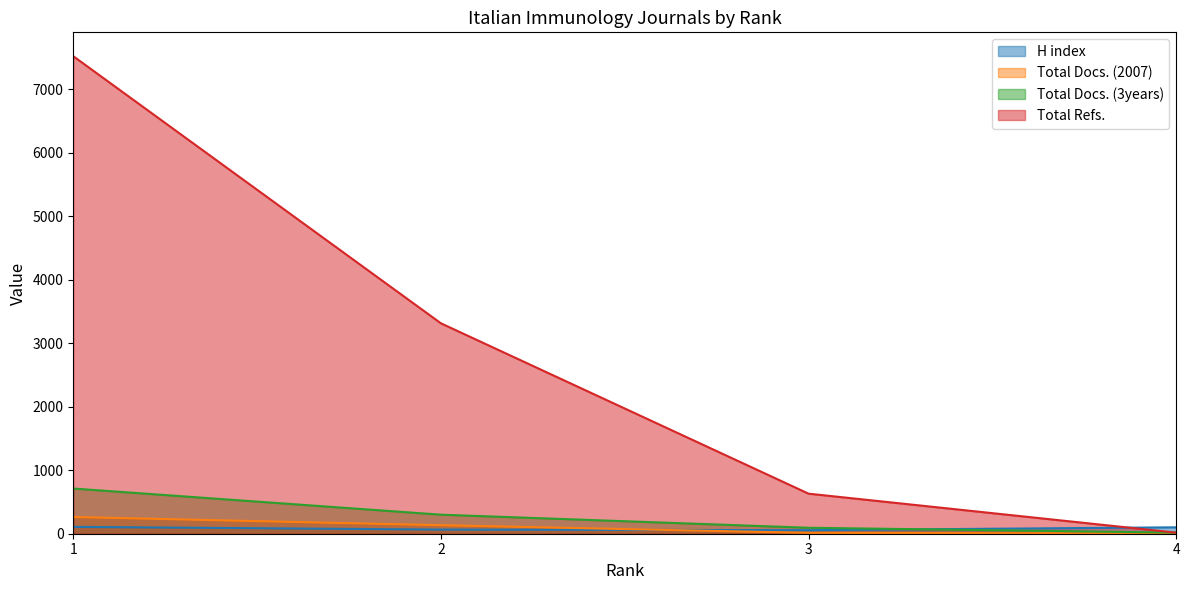

Which series ends up on top after the final intersection of Total Docs. (2007) and H index?

H index